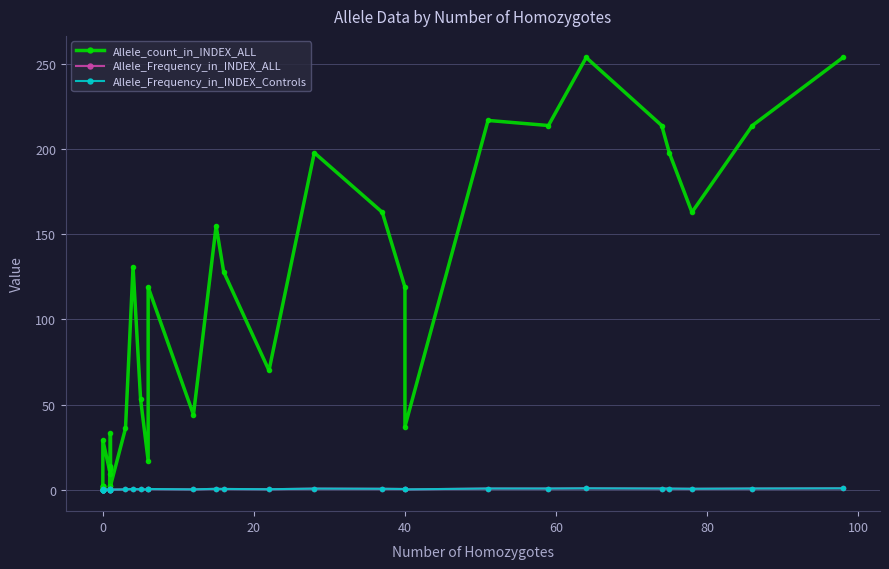

True or false: Allele_count_in_INDEX_ALL has more than 2 points higher than both neighbors.

True